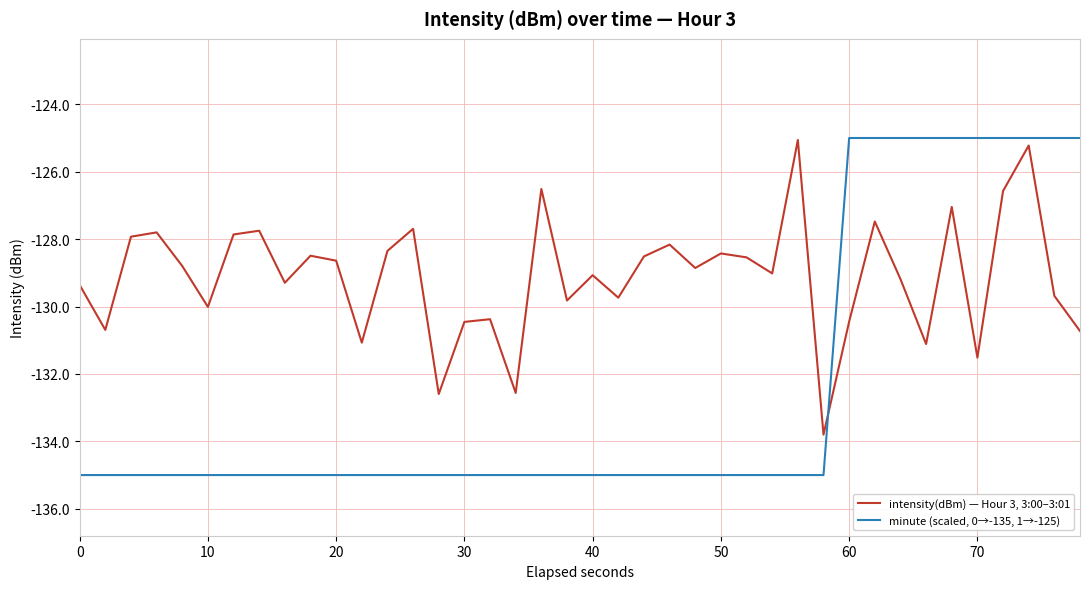

Which series has the largest total across all categories?

intensity(dBm) — Hour 3, 3:00–3:01